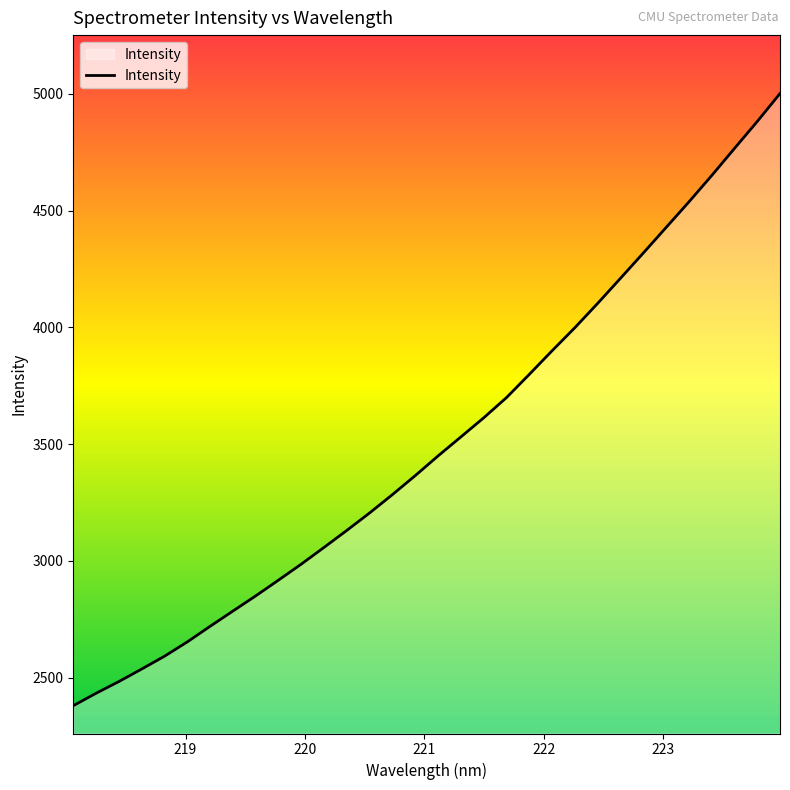

What is the greatest value displayed?

5000.7